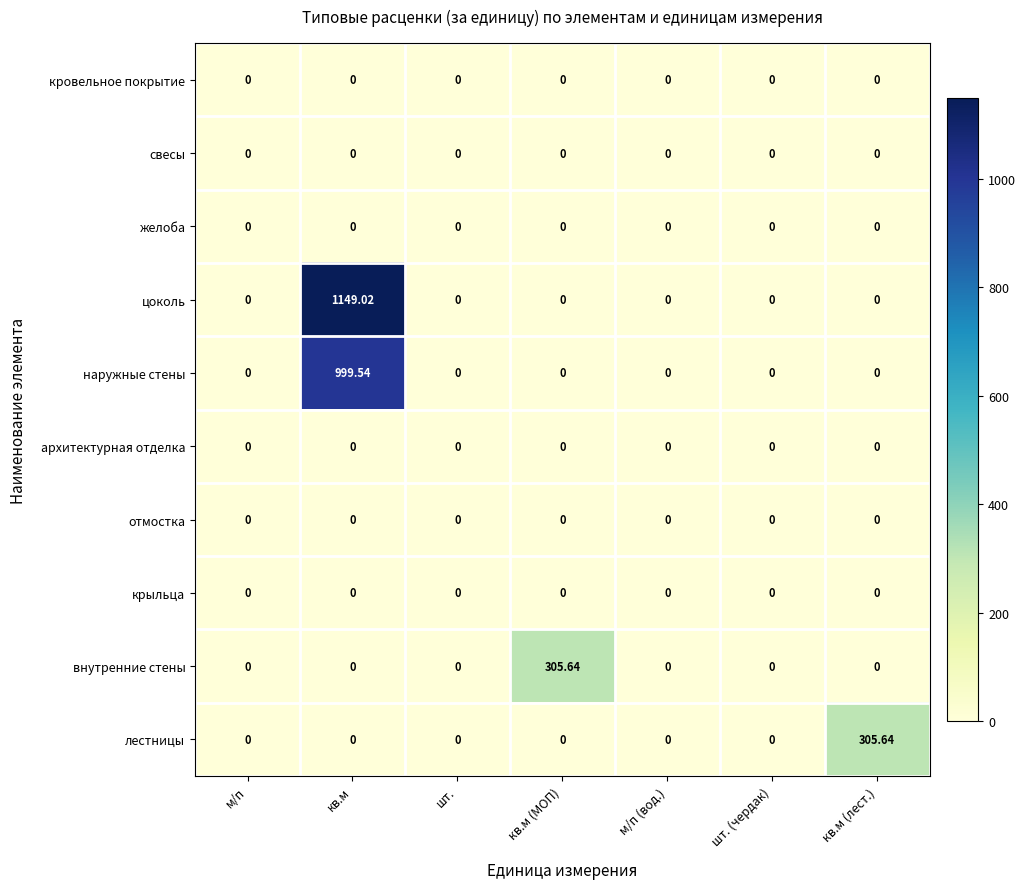

Which series has the largest total across all categories?

цоколь